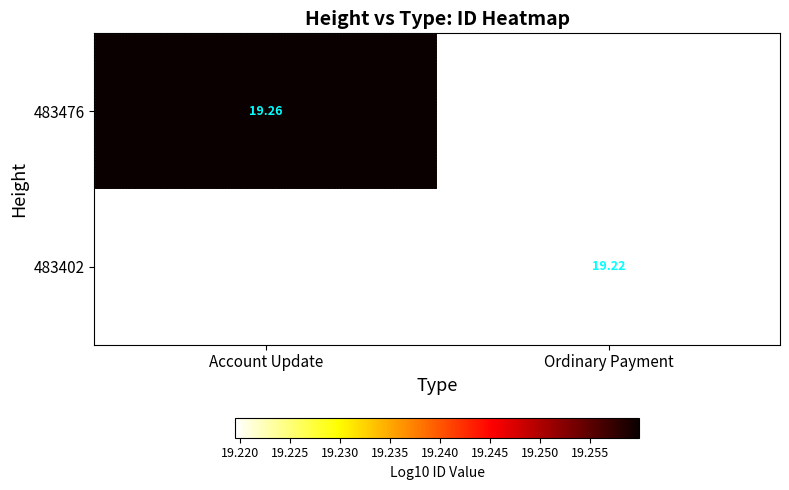

Rank the series by their maximum value, from highest to lowest.

483476, 483402